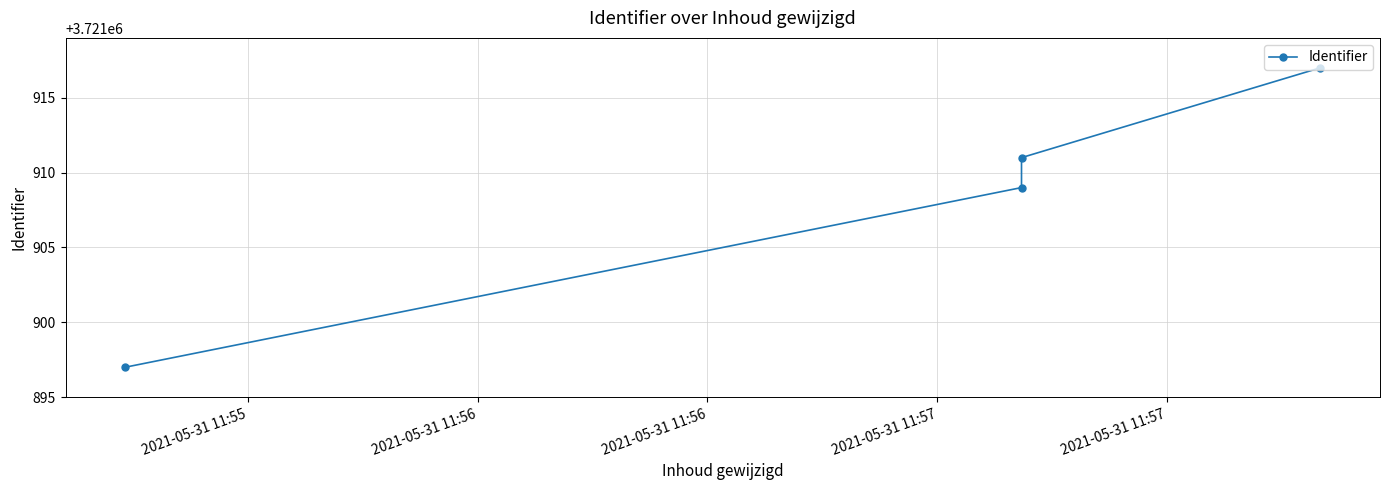

True or false: the data shows 1168290 at 2021-05-31 11:56.

False